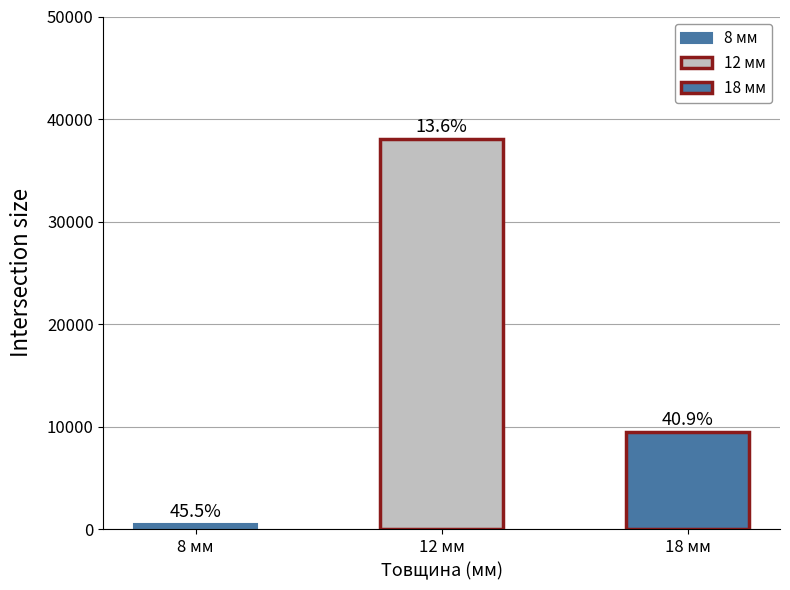

What are all the series names shown in the legend?

8, 12, 18